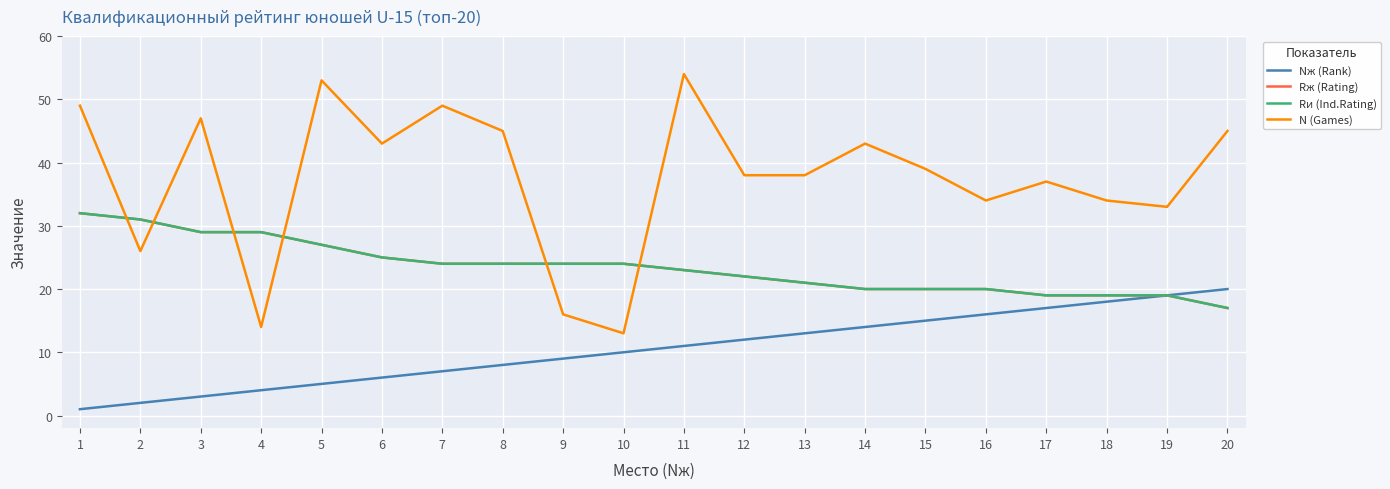

Does the chart display data point markers on the line(s)?

No